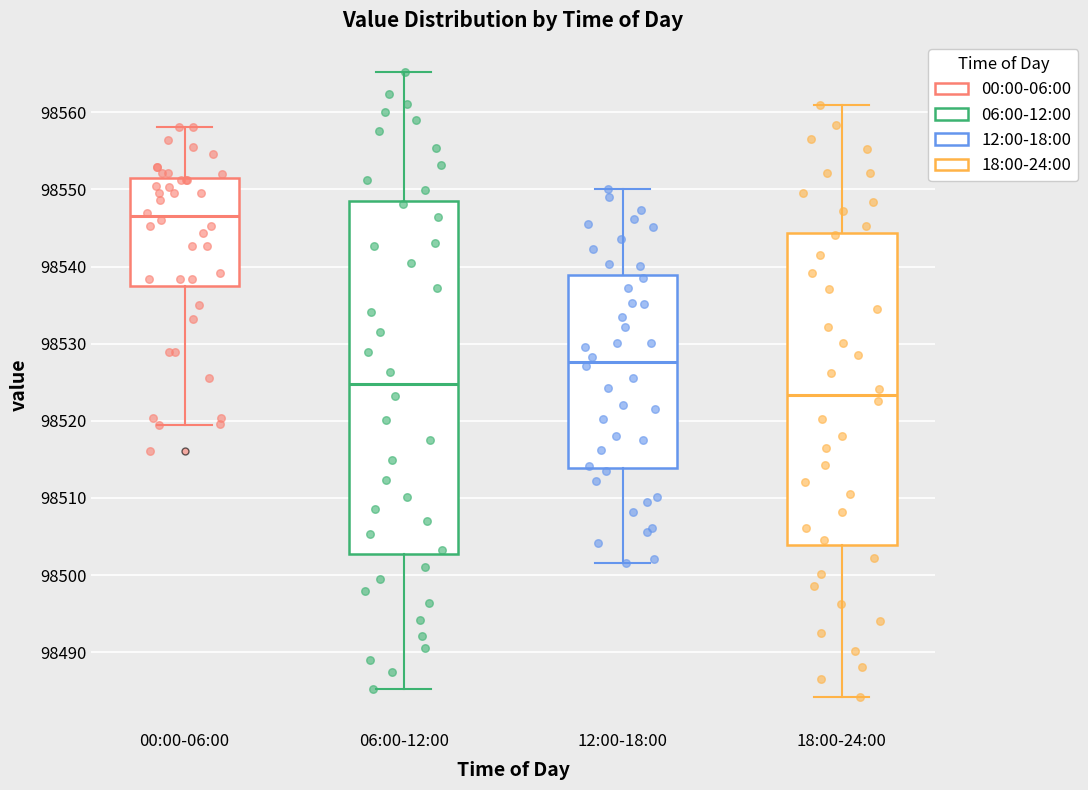

Where does the upper whisker of the box for 00:00-06:00 end on the y-axis? The values are not printed on the chart, so give them approximately, as read against the axis.

98558